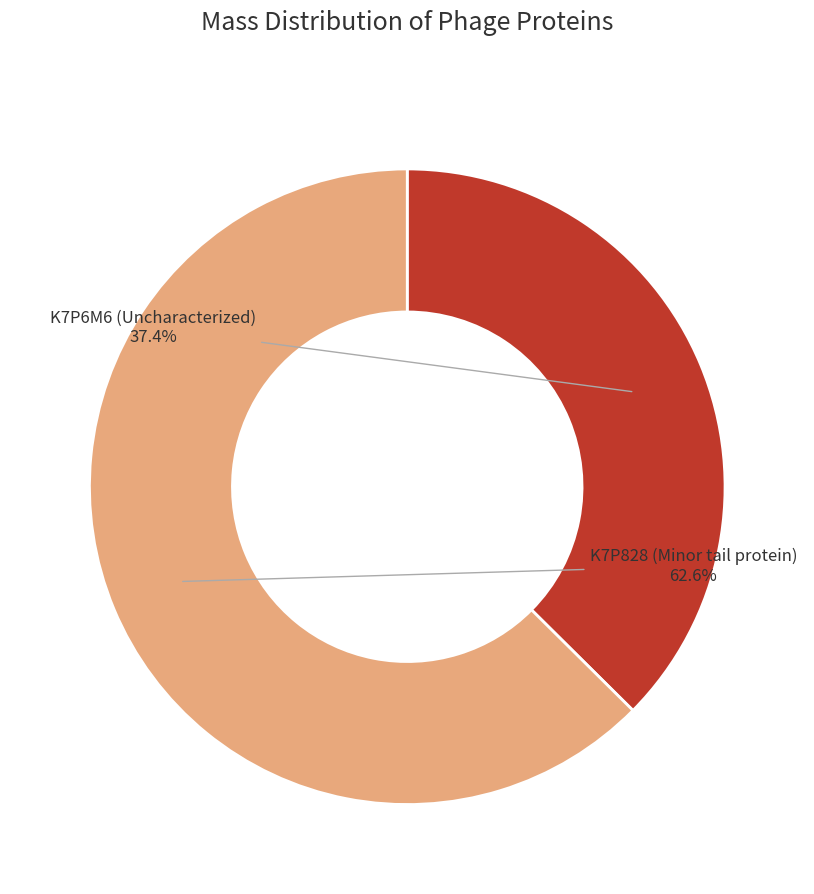

What percentage is NOT represented by K7P6M6 (Uncharacterized)?

62.6%